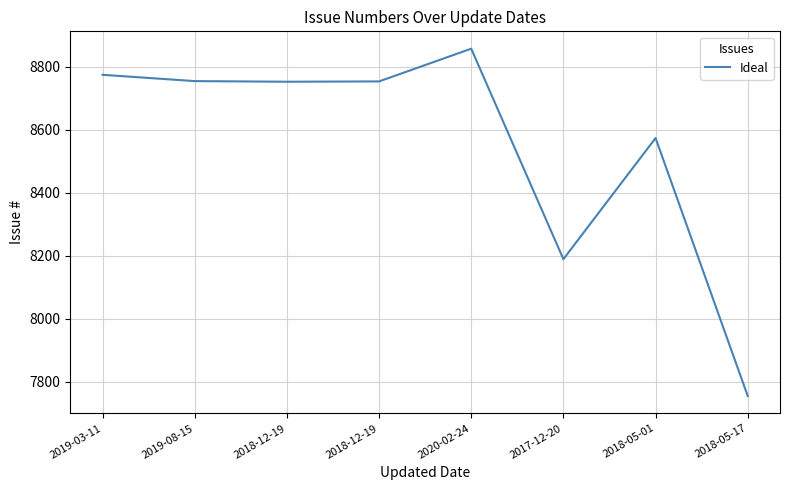

How many interior local peaks (higher than both neighbors) does the data have?

2